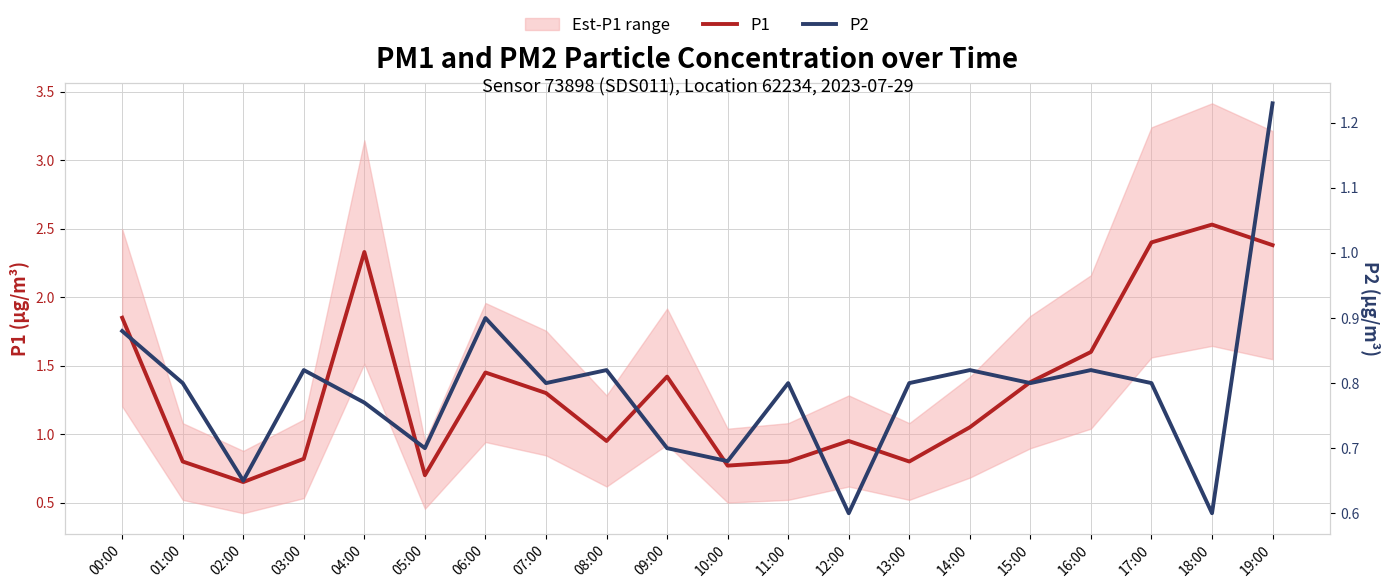

In P1, how many points are lower than both neighbors (excluding endpoints)?

5